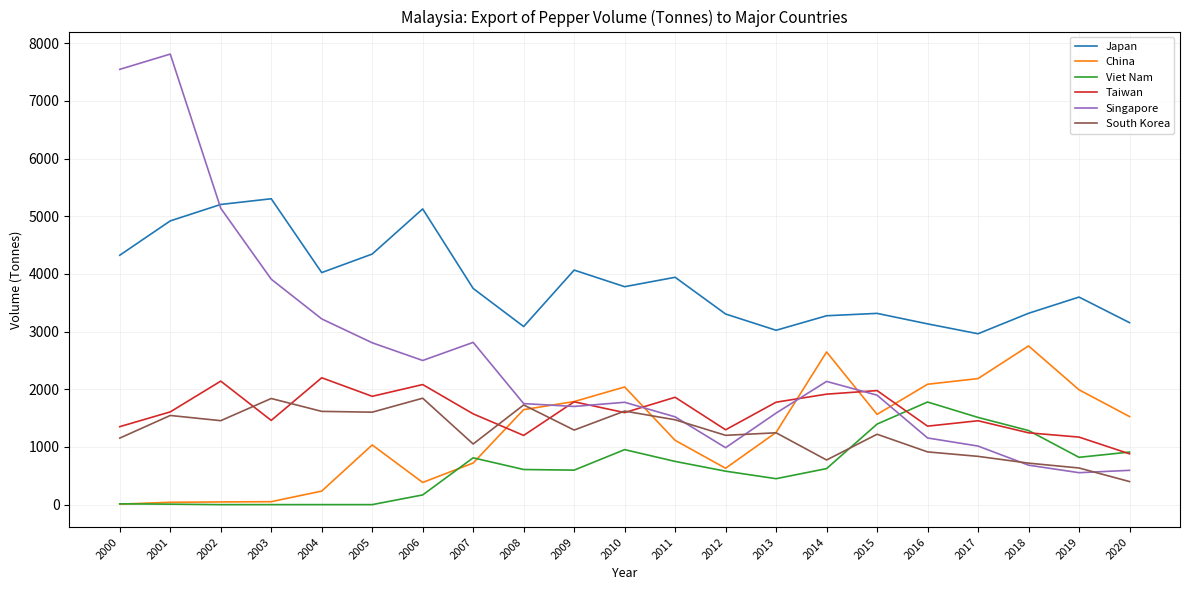

True or false: Taiwan has a value of 2199.6 at 2004.

True